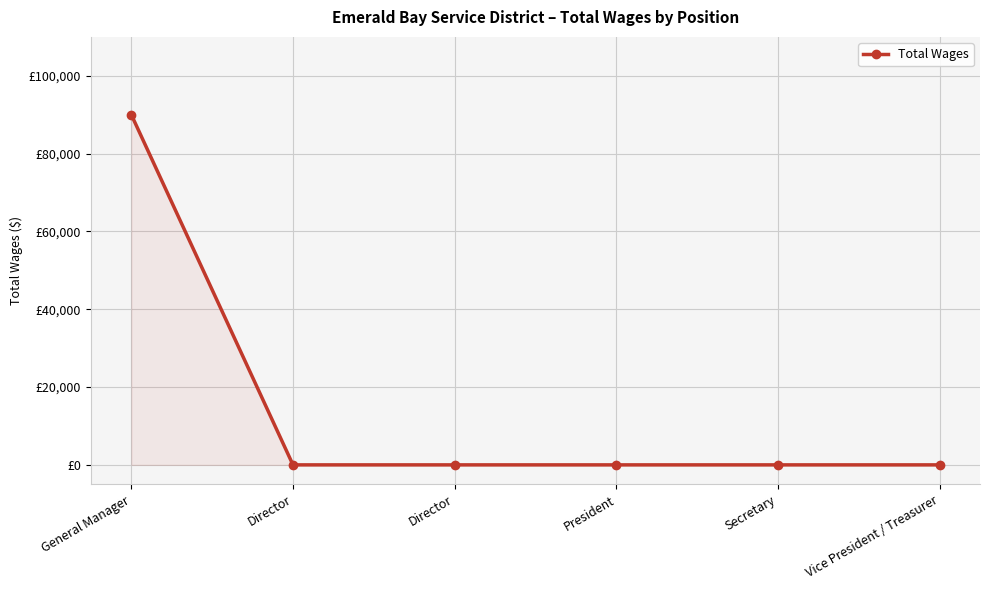

Does the chart have visible grid lines?

Yes